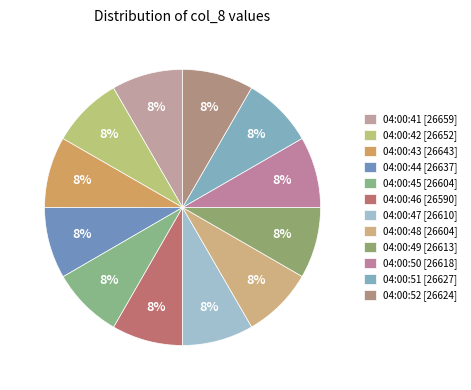

To the nearest percent, what portion does 04:00:45 represent?

8%